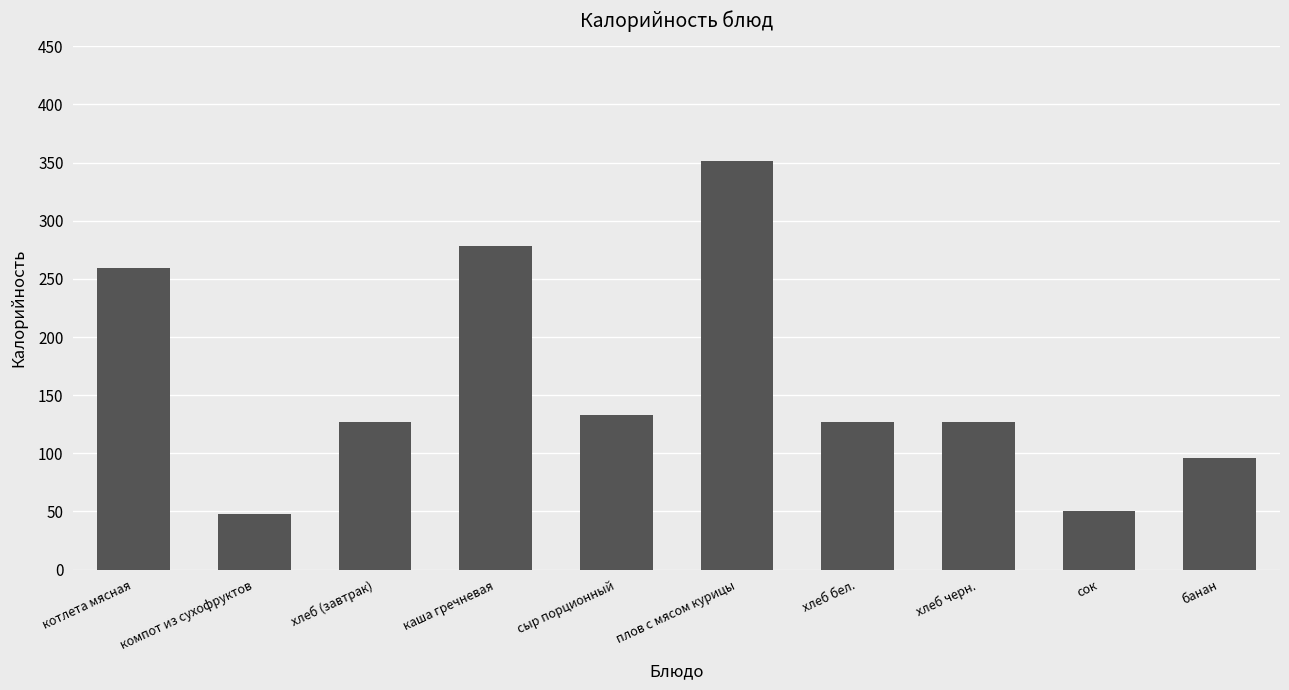

What is the value of the 6th bar from the left?

351